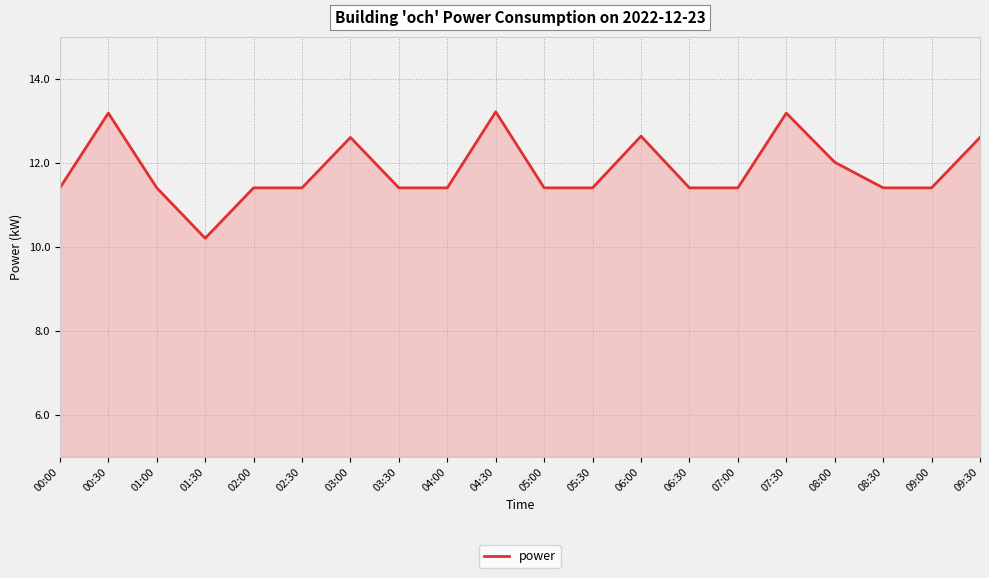

How many values are below 11?

1